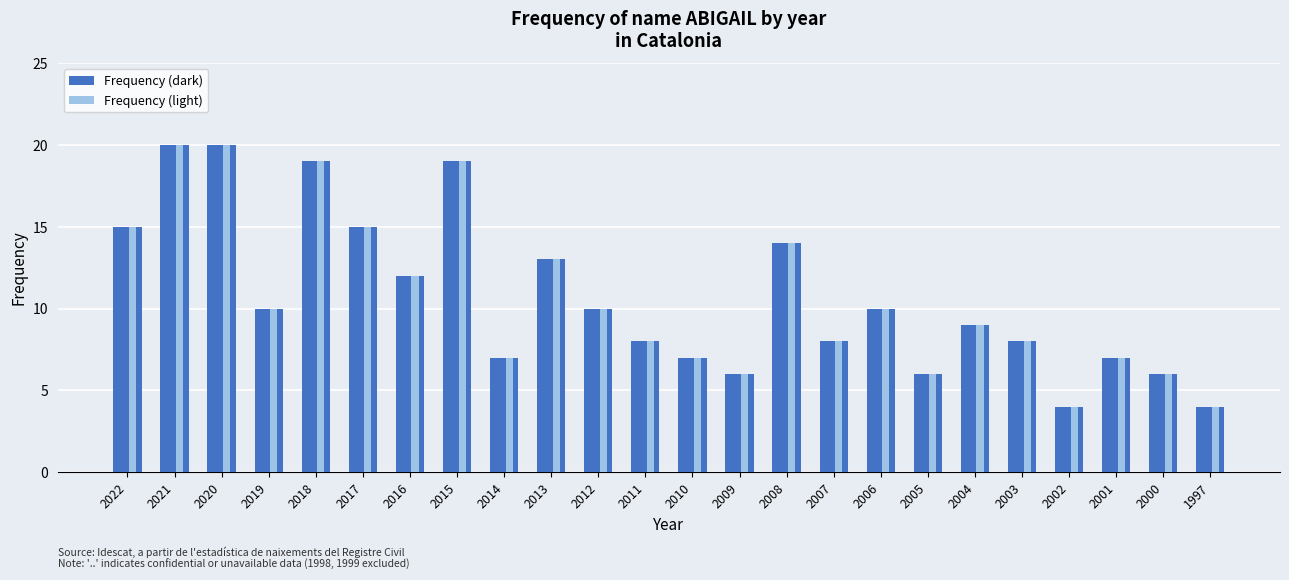

What is the difference between the values at 2018 and 2021?

1